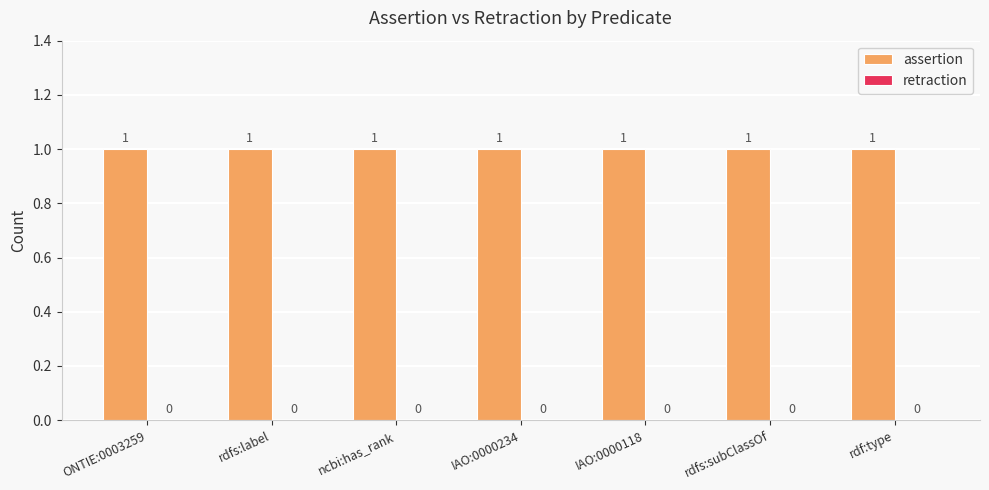

At which category is the sum across all series the highest?

ONTIE:0003259